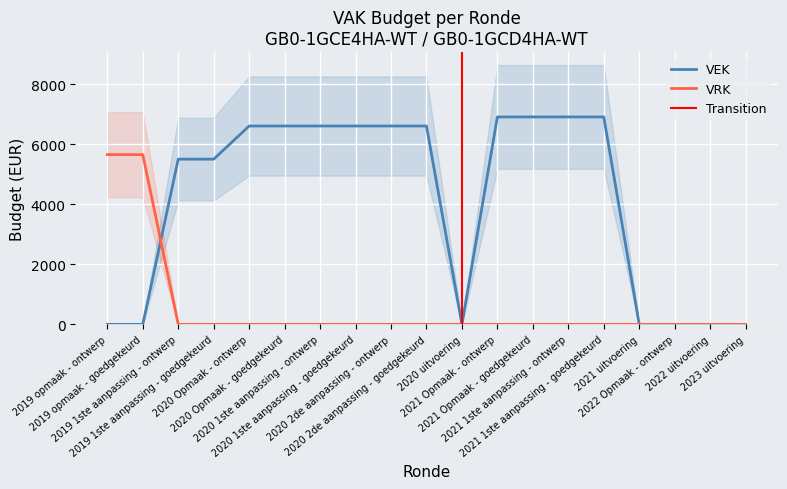

What is the label of the 3rd point from the left?

2019 1ste aanpassing - ontwerp